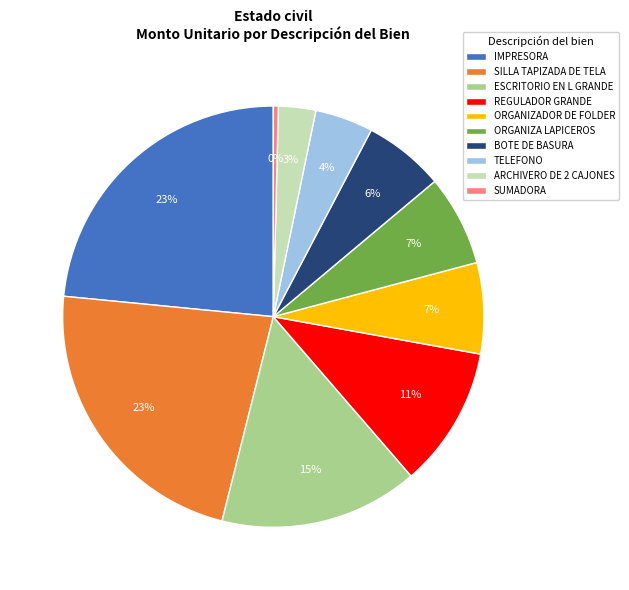

True or false: ARCHIVERO DE 2 CAJONES accounts for 3% of the total.

True